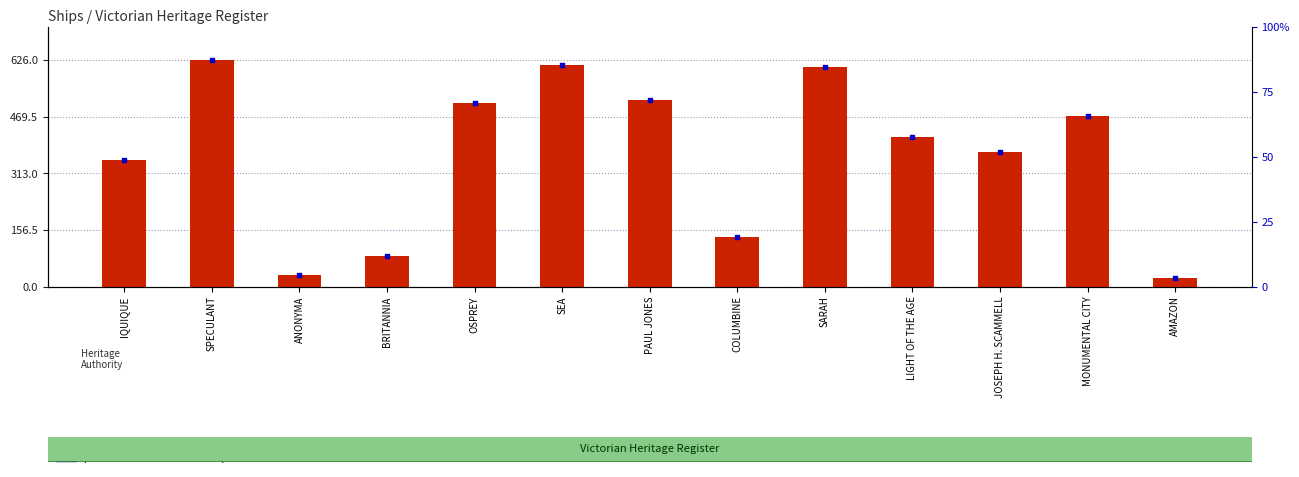

At which category is the sum across all series the highest?

SPECULANT